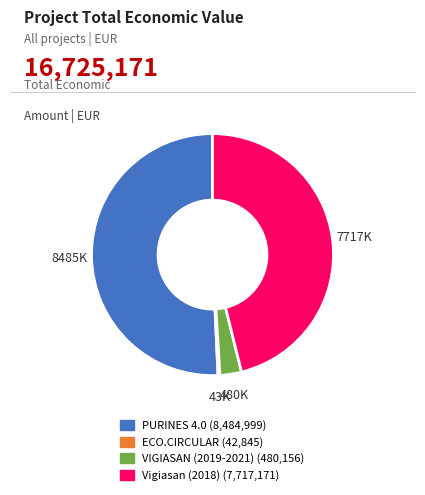

Is there a majority slice in this chart?

Yes